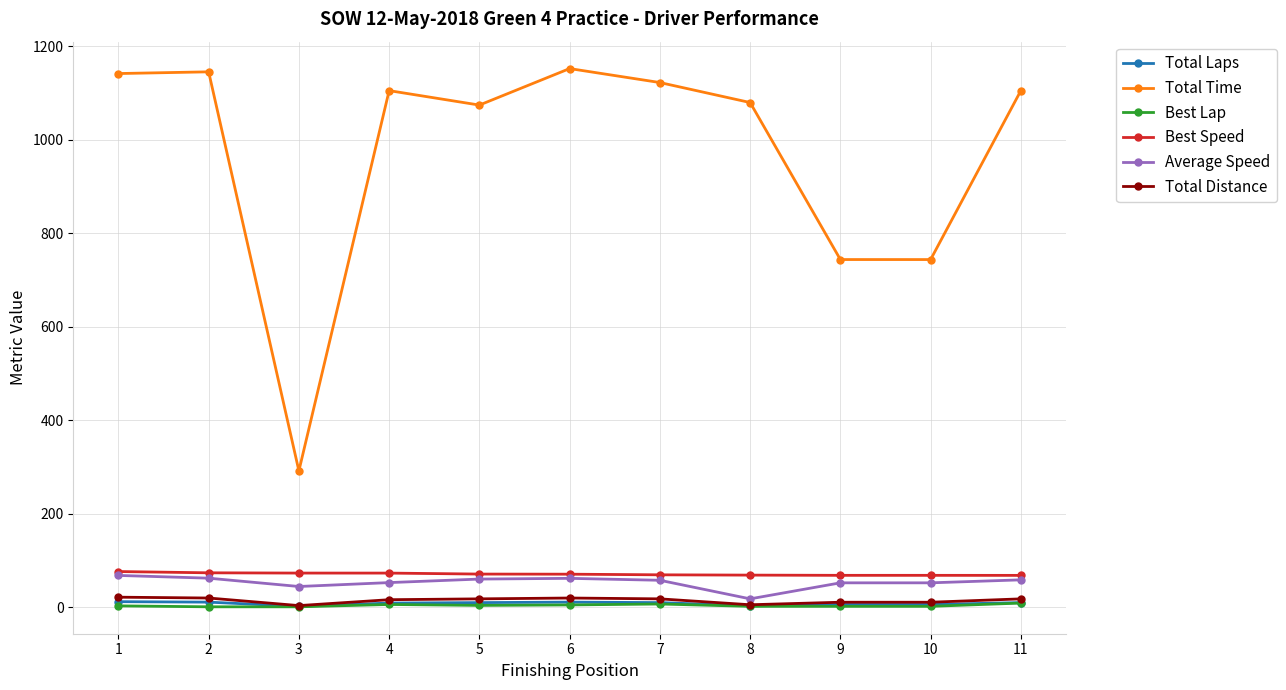

Which series has the widest spread of values?

Total Time